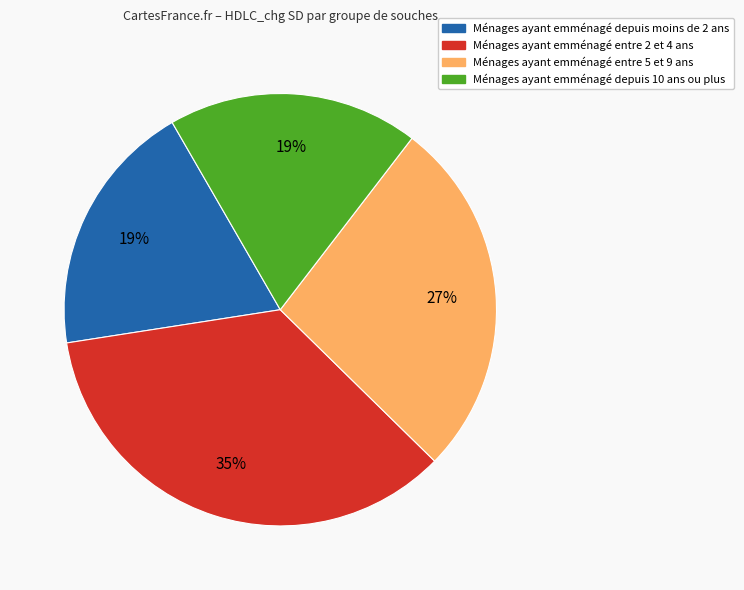

To the nearest percent, what is the difference between the largest and smallest slice percentages?

16%